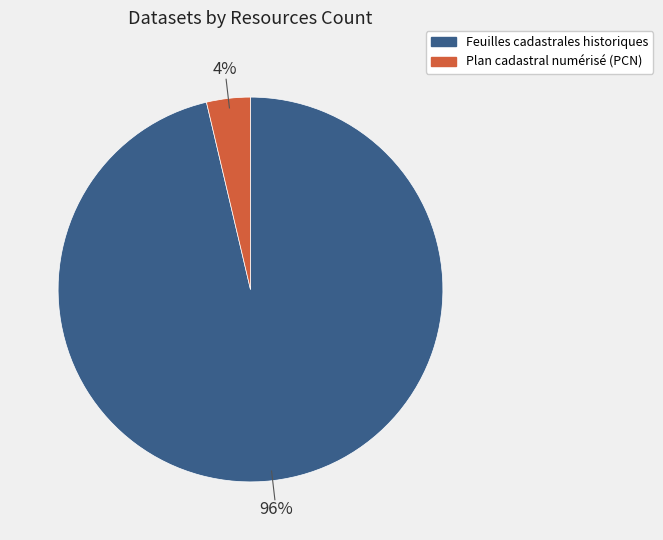

True or false: Plan cadastral numérisé (PCN) accounts for 17% of the total.

False